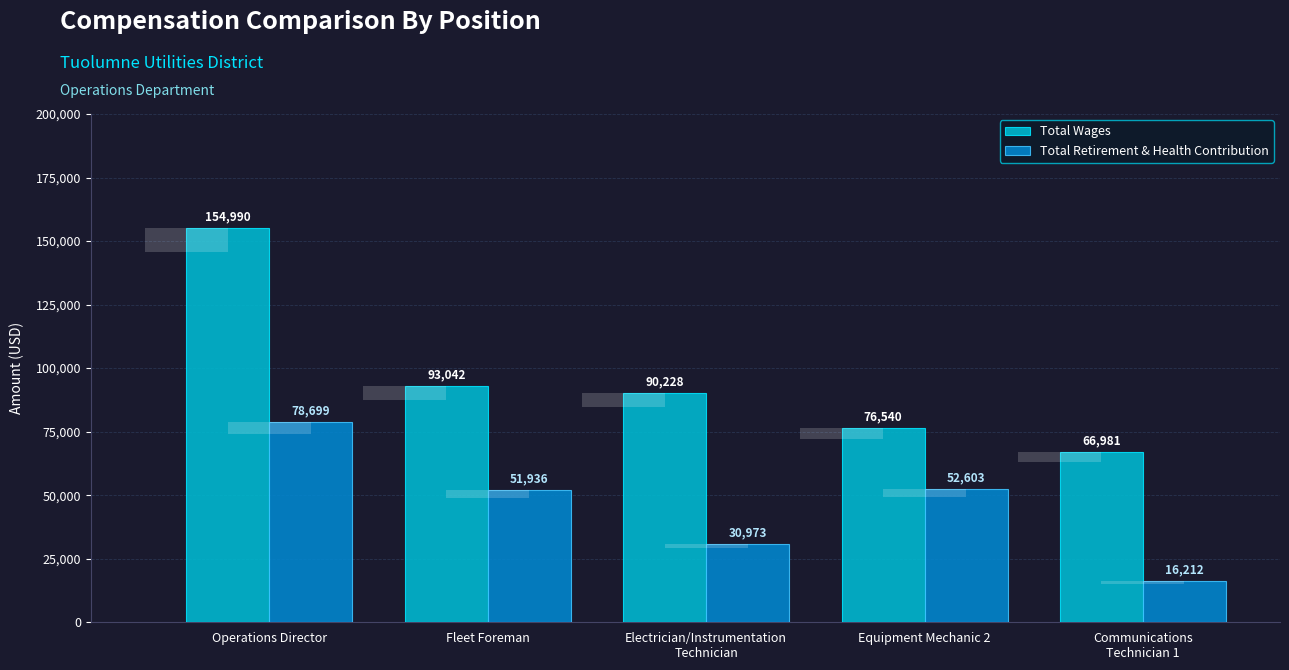

Reading left to right, what are all the values shown in this chart?

Total Wages: Operations Director=154990	Fleet Foreman=93042	Electrician/Instrumentation
Technician=90228	Equipment Mechanic 2=76540	Communications
Technician 1=66981
Total Retirement & Health Contribution: Operations Director=78699	Fleet Foreman=51936	Electrician/Instrumentation
Technician=30973	Equipment Mechanic 2=52603	Communications
Technician 1=16212